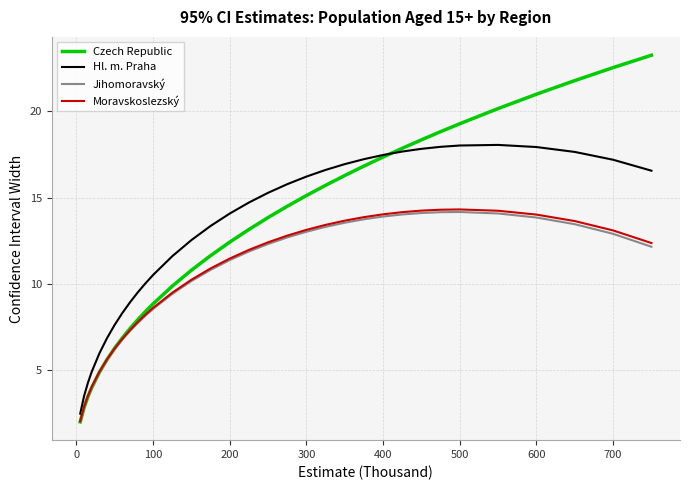

Which series has the widest spread of values?

Czech Republic